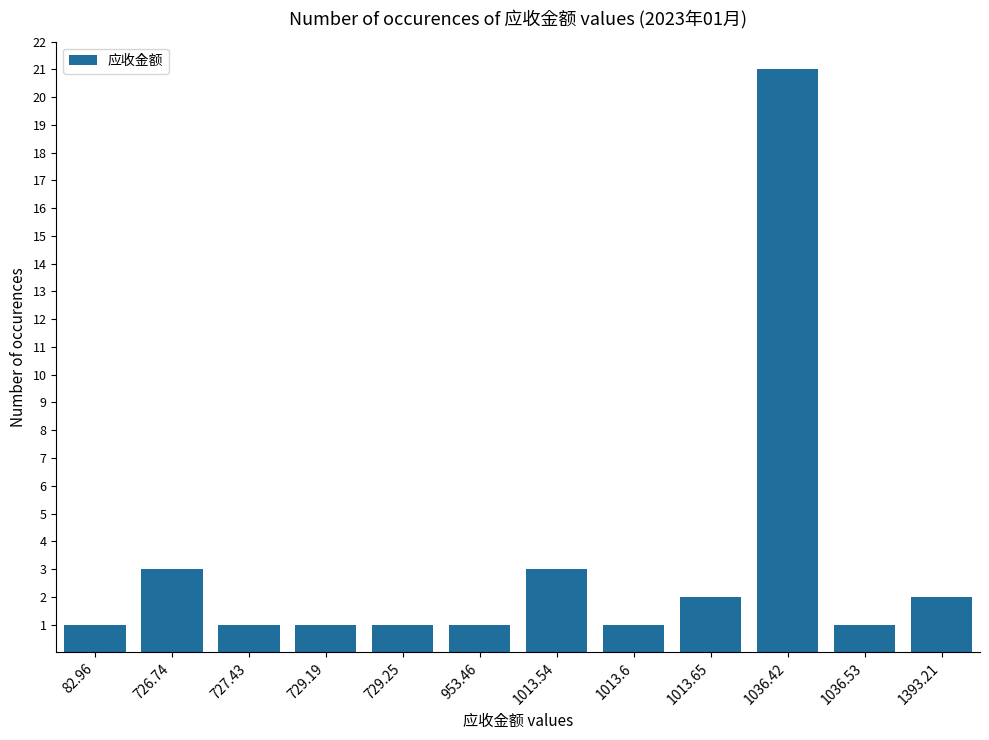

Count the number of categories in the chart.

12